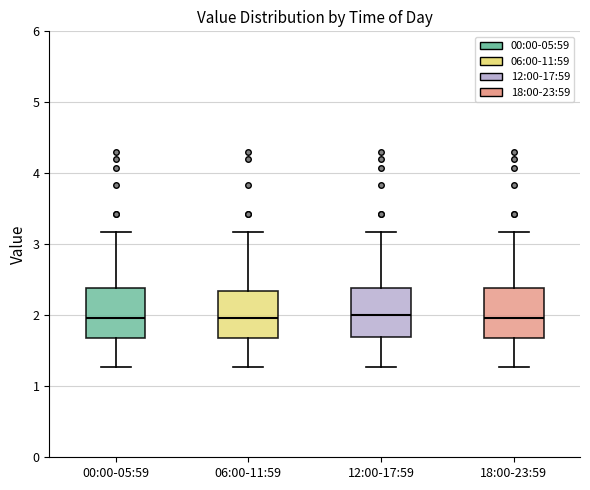

Reading left to right, transcribe this box plot: for each box, give where its median line is, the range the box spans, and where its two whiskers end, as read against the y-axis. The values are not printed on the chart, so give them approximately, as read against the axis.

00:00-05:59: median 2.0, box 1.7 to 2.4, whiskers 1.3 to 3.2
06:00-11:59: median 2.0, box 1.7 to 2.3, whiskers 1.3 to 3.2
12:00-17:59: median 2.0, box 1.7 to 2.4, whiskers 1.3 to 3.2
18:00-23:59: median 2.0, box 1.7 to 2.4, whiskers 1.3 to 3.2